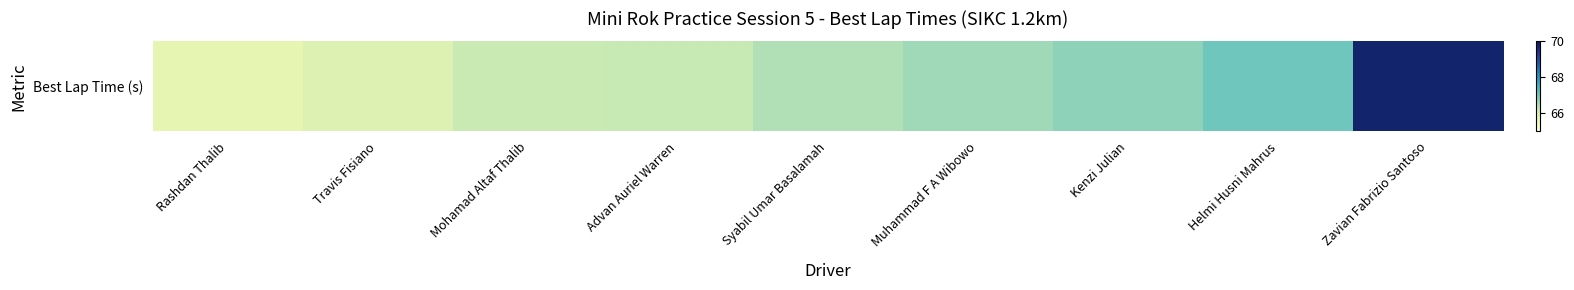

List the labels in order of value, smallest first.

Rashdan Thalib, Travis Fisiano, Mohamad Altaf Thalib, Advan Auriel Warren, Syabil Umar Basalamah, Muhammad F A Wibowo, Kenzi Julian, Helmi Husni Mahrus, Zavian Fabrizio Santoso